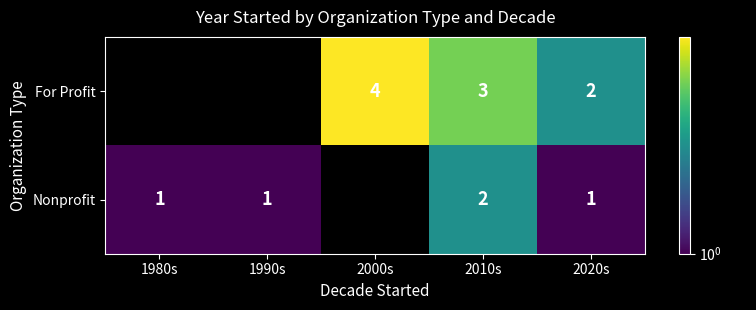

True or false: For Profit has a value of 6 at 2000s.

False